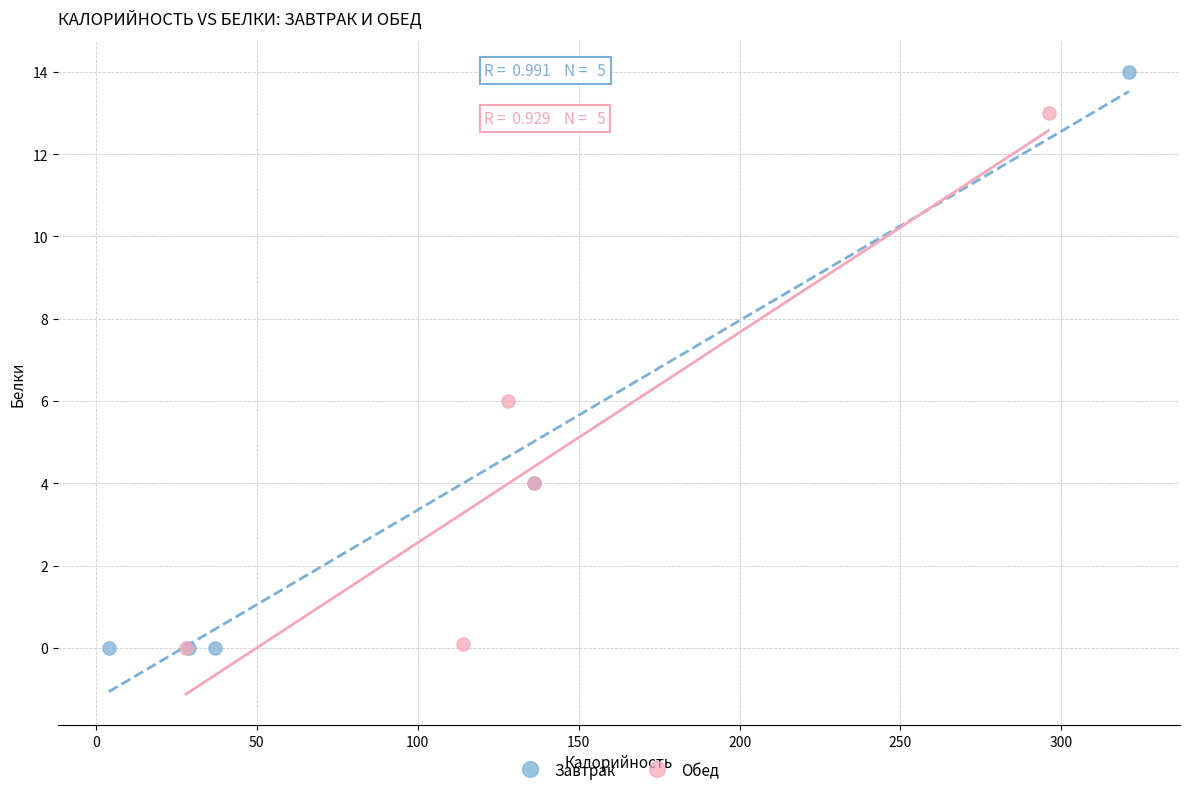

Which series has the widest spread of Y values?

Завтрак